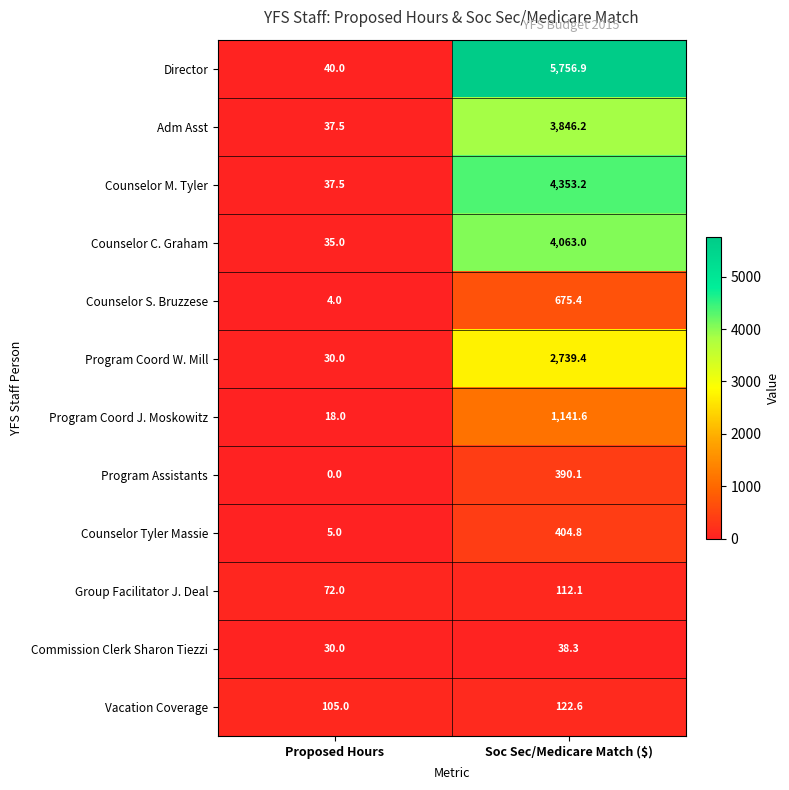

What is the difference between the highest and lowest values at Soc Sec/Medicare Match ($)?

5718.6